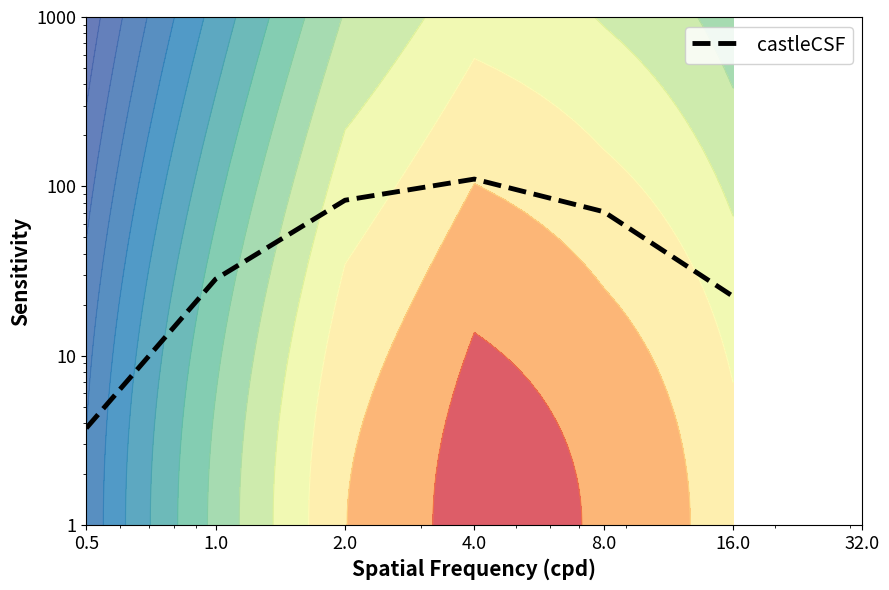

At which category does the data reach its first local peak?

4.0